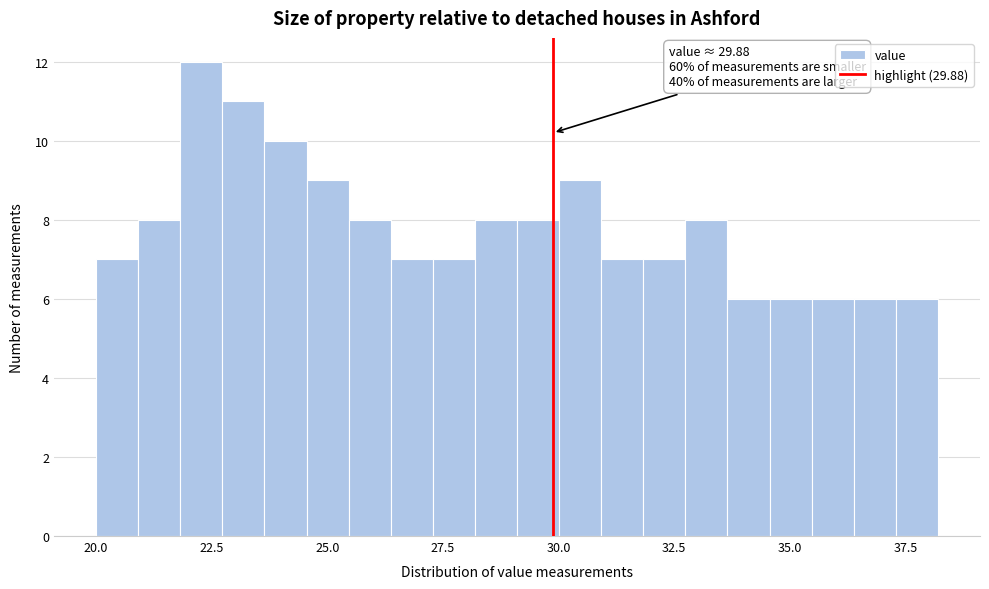

Around what value on the x-axis is the tallest bar? Give the approximate position of its centre, as read against the axis.

22.5